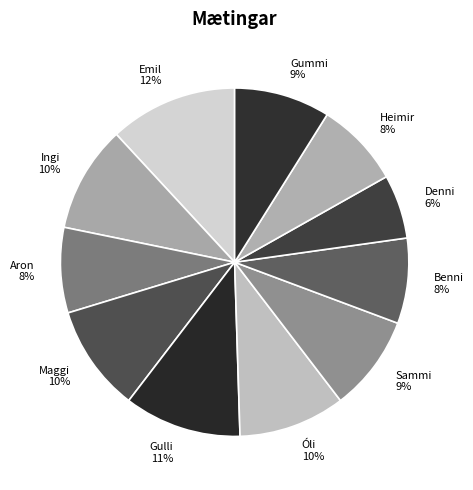

True or false: Denni accounts for 6% of the total.

True